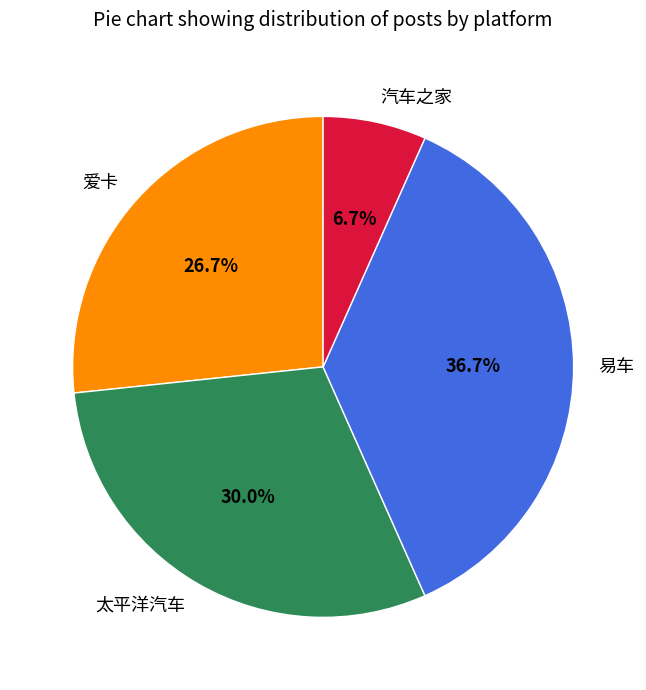

Do 易车 and 爱卡 together represent more than half of the pie?

Yes